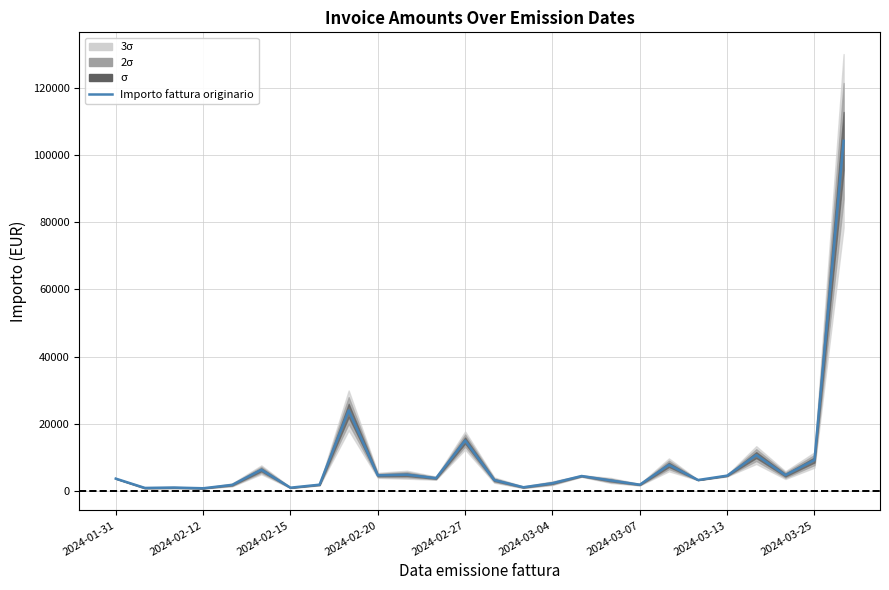

What is the approximate value at 2024-03-04?

2261.0